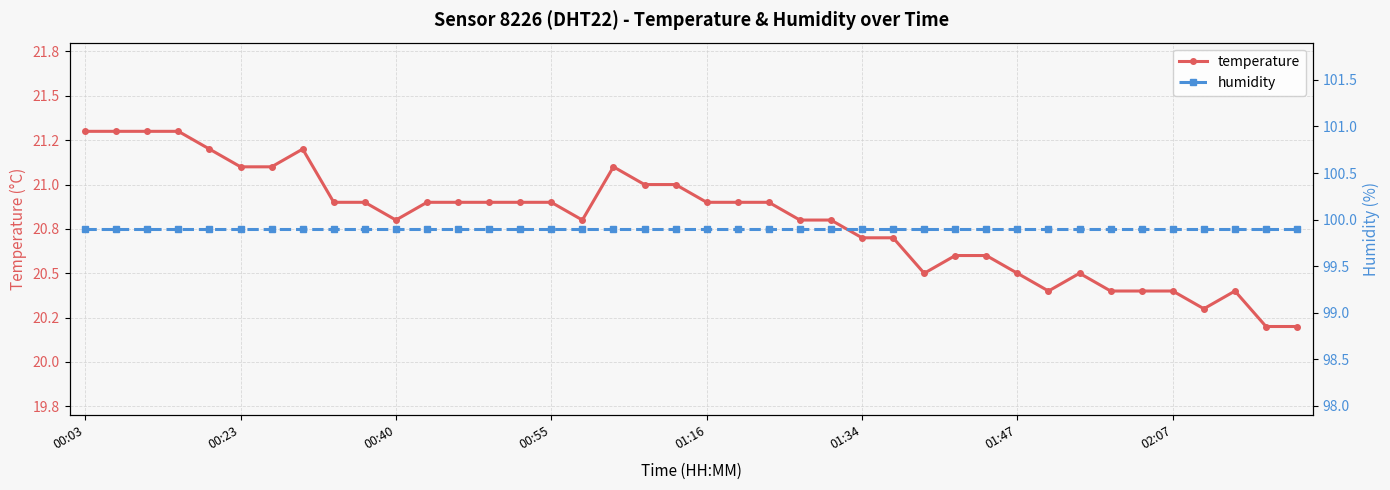

What is the spread (max minus min) of values at 32?

79.4